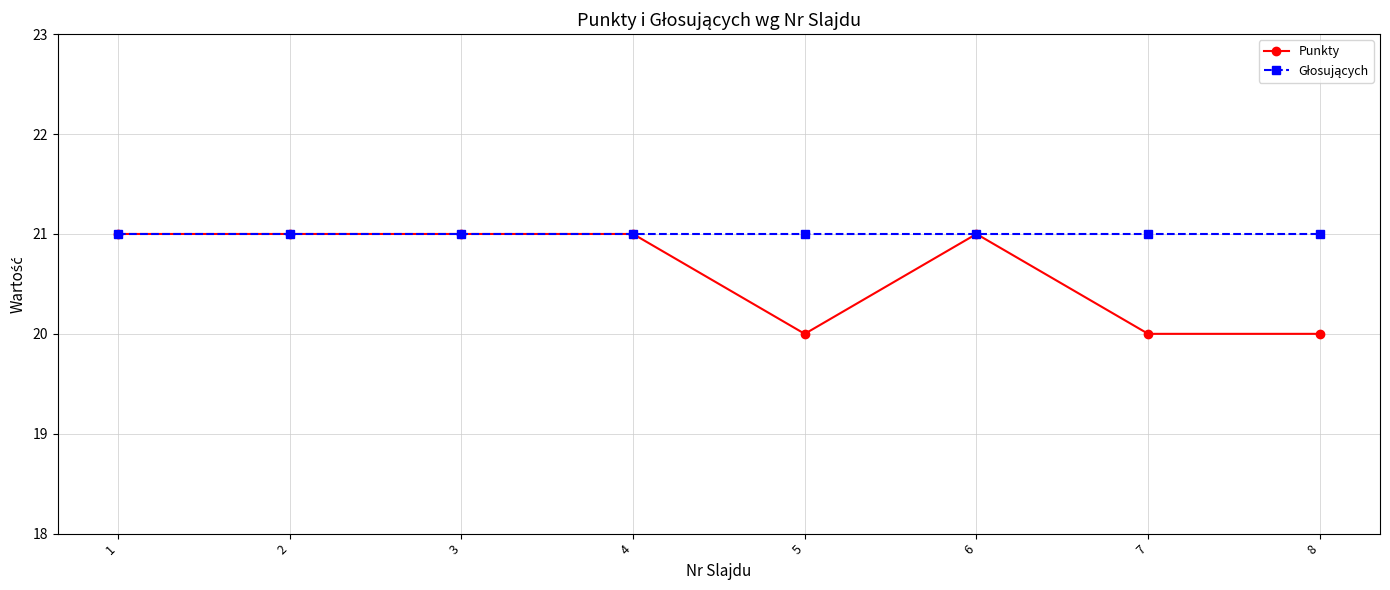

Which series changed the most between 2 and 5?

Punkty